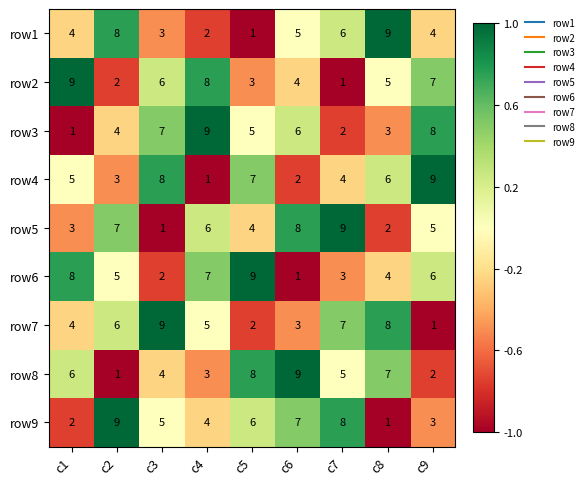

Count the row2 values in the range 3 to 7.

5